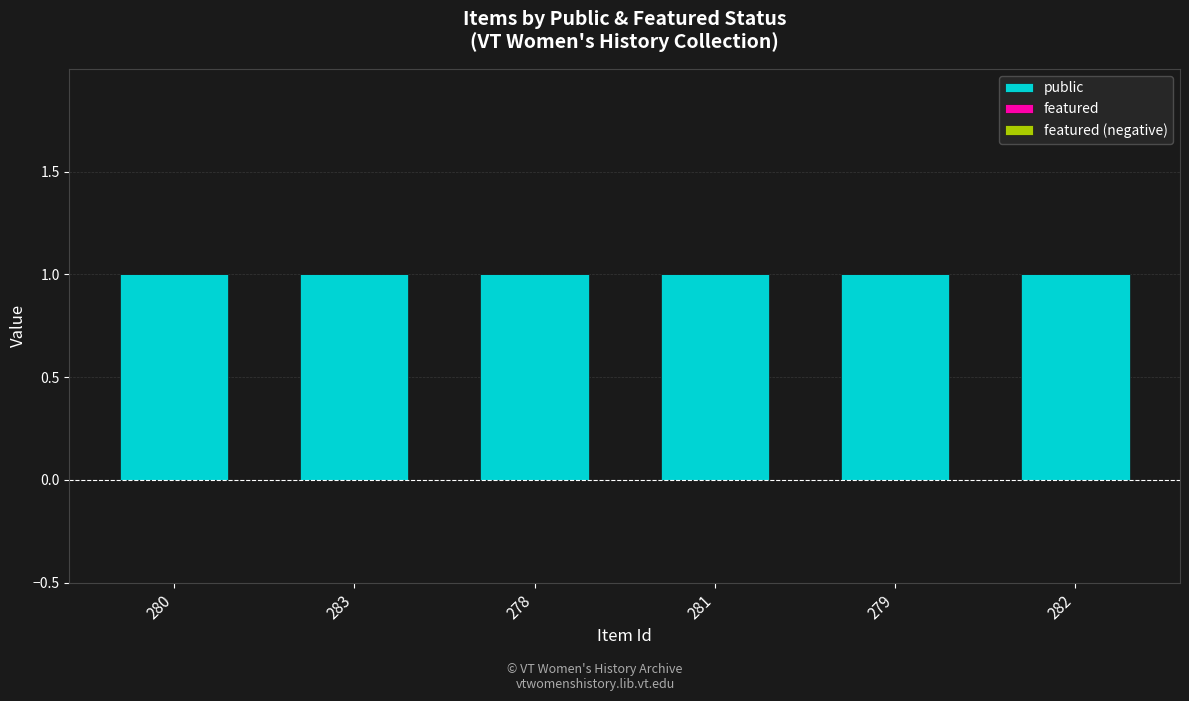

How many distinct data groups are displayed?

3